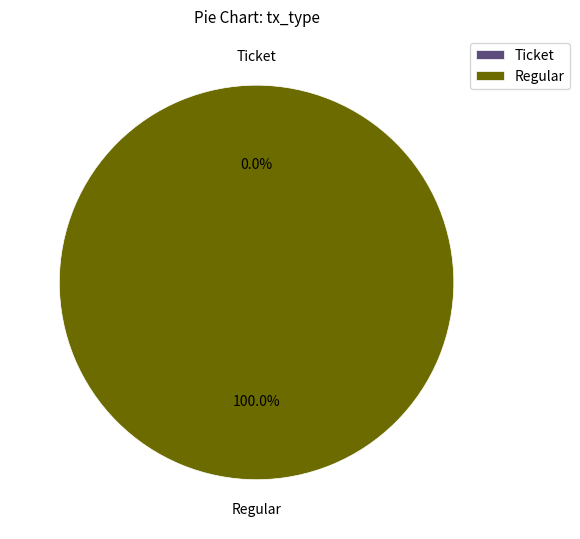

True or false: Ticket accounts for 1% of the total.

False